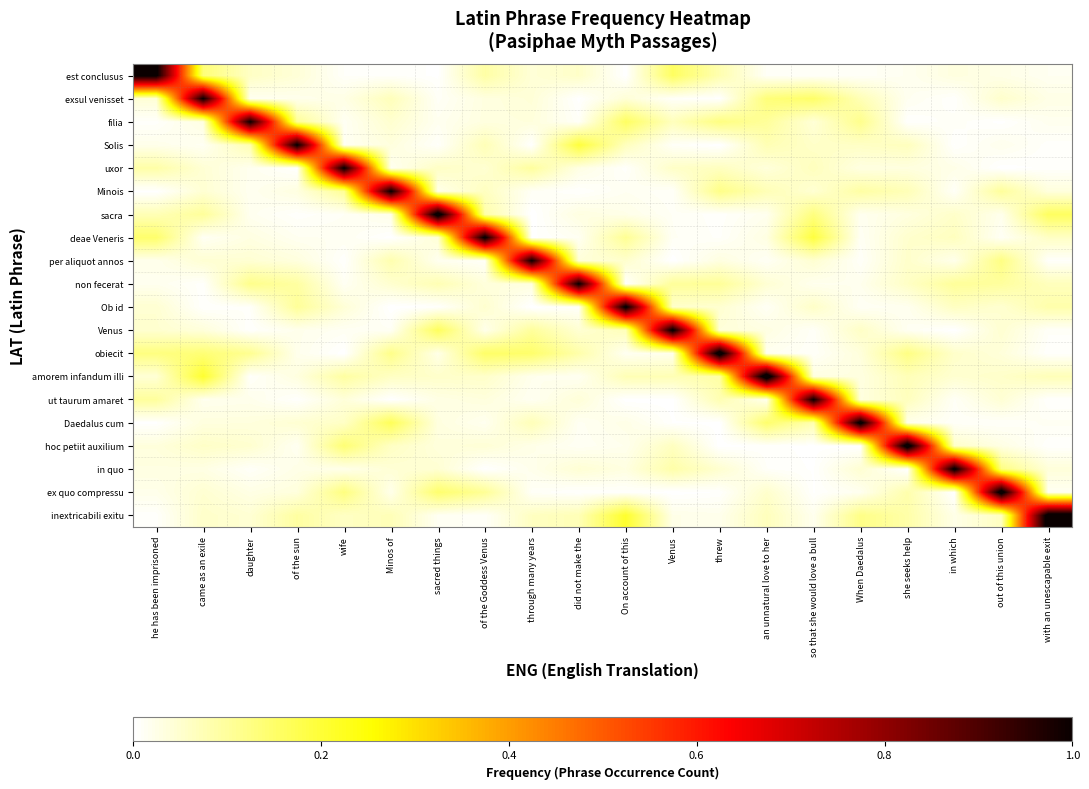

Reading right to left, extract all data points from this chart.

est conclusus: with an unescapable exit=0.0	out of this union=0.0	in which=0.0	she seeks help=0.0	When Daedalus=0.0	so that she would love a bull=0.0	an unnatural love to her=0.0	threw=0.1	Venus=0.2	On account of this=0.0	did not make the=0.1	through many years=0.0	of the Goddess Venus=0.1	sacred things=0.0	Minos of=0.0	wife=0.0	of the sun=0.0	daughter=0.1	came as an exile=0.1	he has been imprisoned=1.0
exsul venisset: with an unescapable exit=0.0	out of this union=0.1	in which=0.0	she seeks help=0.0	When Daedalus=0.1	so that she would love a bull=0.2	an unnatural love to her=0.1	threw=0.0	Venus=0.0	On account of this=0.0	did not make the=0.0	through many years=0.0	of the Goddess Venus=0.0	sacred things=0.0	Minos of=0.1	wife=0.0	of the sun=0.0	daughter=0.0	came as an exile=1.0	he has been imprisoned=0.0
filia: with an unescapable exit=0.0	out of this union=0.0	in which=0.0	she seeks help=0.0	When Daedalus=0.1	so that she would love a bull=0.0	an unnatural love to her=0.1	threw=0.1	Venus=0.1	On account of this=0.2	did not make the=0.0	through many years=0.0	of the Goddess Venus=0.0	sacred things=0.0	Minos of=0.0	wife=0.0	of the sun=0.1	daughter=1.0	came as an exile=0.0	he has been imprisoned=0.0
Solis: with an unescapable exit=0.0	out of this union=0.0	in which=0.0	she seeks help=0.1	When Daedalus=0.1	so that she would love a bull=0.1	an unnatural love to her=0.1	threw=0.0	Venus=0.0	On account of this=0.1	did not make the=0.2	through many years=0.0	of the Goddess Venus=0.1	sacred things=0.0	Minos of=0.0	wife=0.0	of the sun=1.0	daughter=0.1	came as an exile=0.0	he has been imprisoned=0.0
uxor: with an unescapable exit=0.0	out of this union=0.0	in which=0.0	she seeks help=0.0	When Daedalus=0.0	so that she would love a bull=0.1	an unnatural love to her=0.0	threw=0.1	Venus=0.1	On account of this=0.0	did not make the=0.0	through many years=0.1	of the Goddess Venus=0.0	sacred things=0.1	Minos of=0.0	wife=1.0	of the sun=0.0	daughter=0.0	came as an exile=0.0	he has been imprisoned=0.1
Minois: with an unescapable exit=0.0	out of this union=0.1	in which=0.0	she seeks help=0.1	When Daedalus=0.1	so that she would love a bull=0.0	an unnatural love to her=0.1	threw=0.1	Venus=0.0	On account of this=0.0	did not make the=0.0	through many years=0.0	of the Goddess Venus=0.1	sacred things=0.0	Minos of=1.0	wife=0.1	of the sun=0.0	daughter=0.0	came as an exile=0.0	he has been imprisoned=0.0
sacra: with an unescapable exit=0.2	out of this union=0.0	in which=0.1	she seeks help=0.0	When Daedalus=0.0	so that she would love a bull=0.1	an unnatural love to her=0.0	threw=0.0	Venus=0.0	On account of this=0.0	did not make the=0.0	through many years=0.0	of the Goddess Venus=0.1	sacred things=1.1	Minos of=0.0	wife=0.0	of the sun=0.0	daughter=0.0	came as an exile=0.1	he has been imprisoned=0.1
deae Veneris: with an unescapable exit=0.1	out of this union=0.0	in which=0.1	she seeks help=0.1	When Daedalus=0.0	so that she would love a bull=0.2	an unnatural love to her=0.0	threw=0.0	Venus=0.0	On account of this=0.1	did not make the=0.0	through many years=0.0	of the Goddess Venus=1.0	sacred things=0.0	Minos of=0.0	wife=0.0	of the sun=0.0	daughter=0.0	came as an exile=0.0	he has been imprisoned=0.1
per aliquot annos: with an unescapable exit=0.0	out of this union=0.1	in which=0.0	she seeks help=0.1	When Daedalus=0.0	so that she would love a bull=0.0	an unnatural love to her=0.0	threw=0.0	Venus=0.0	On account of this=0.1	did not make the=0.0	through many years=1.0	of the Goddess Venus=0.0	sacred things=0.0	Minos of=0.1	wife=0.0	of the sun=0.0	daughter=0.0	came as an exile=0.0	he has been imprisoned=0.0
non fecerat: with an unescapable exit=0.1	out of this union=0.1	in which=0.1	she seeks help=0.1	When Daedalus=0.0	so that she would love a bull=0.0	an unnatural love to her=0.0	threw=0.1	Venus=0.1	On account of this=0.0	did not make the=1.0	through many years=0.0	of the Goddess Venus=0.0	sacred things=0.1	Minos of=0.0	wife=0.0	of the sun=0.1	daughter=0.1	came as an exile=0.0	he has been imprisoned=0.0
Ob id: with an unescapable exit=0.1	out of this union=0.0	in which=0.1	she seeks help=0.0	When Daedalus=0.0	so that she would love a bull=0.1	an unnatural love to her=0.0	threw=0.0	Venus=0.1	On account of this=1.0	did not make the=0.0	through many years=0.0	of the Goddess Venus=0.0	sacred things=0.0	Minos of=0.0	wife=0.0	of the sun=0.1	daughter=0.0	came as an exile=0.0	he has been imprisoned=0.0
Venus: with an unescapable exit=0.0	out of this union=0.0	in which=0.0	she seeks help=0.0	When Daedalus=0.1	so that she would love a bull=0.0	an unnatural love to her=0.0	threw=0.0	Venus=1.0	On account of this=0.1	did not make the=0.0	through many years=0.1	of the Goddess Venus=0.0	sacred things=0.2	Minos of=0.0	wife=0.0	of the sun=0.0	daughter=0.0	came as an exile=0.0	he has been imprisoned=0.0
obiecit: with an unescapable exit=0.0	out of this union=0.0	in which=0.1	she seeks help=0.1	When Daedalus=0.0	so that she would love a bull=0.0	an unnatural love to her=0.0	threw=1.1	Venus=0.0	On account of this=0.0	did not make the=0.1	through many years=0.1	of the Goddess Venus=0.2	sacred things=0.0	Minos of=0.1	wife=0.0	of the sun=0.0	daughter=0.1	came as an exile=0.1	he has been imprisoned=0.1
amorem infandum illi: with an unescapable exit=0.1	out of this union=0.1	in which=0.0	she seeks help=0.1	When Daedalus=0.0	so that she would love a bull=0.0	an unnatural love to her=1.1	threw=0.1	Venus=0.1	On account of this=0.1	did not make the=0.0	through many years=0.0	of the Goddess Venus=0.1	sacred things=0.1	Minos of=0.1	wife=0.1	of the sun=0.0	daughter=0.0	came as an exile=0.2	he has been imprisoned=0.0
ut taurum amaret: with an unescapable exit=0.0	out of this union=0.0	in which=0.0	she seeks help=0.1	When Daedalus=0.0	so that she would love a bull=1.0	an unnatural love to her=0.0	threw=0.1	Venus=0.0	On account of this=0.0	did not make the=0.0	through many years=0.0	of the Goddess Venus=0.0	sacred things=0.0	Minos of=0.0	wife=0.0	of the sun=0.0	daughter=0.0	came as an exile=0.0	he has been imprisoned=0.1
Daedalus cum: with an unescapable exit=0.0	out of this union=0.0	in which=0.0	she seeks help=0.0	When Daedalus=1.1	so that she would love a bull=0.1	an unnatural love to her=0.1	threw=0.0	Venus=0.0	On account of this=0.0	did not make the=0.0	through many years=0.1	of the Goddess Venus=0.0	sacred things=0.0	Minos of=0.2	wife=0.1	of the sun=0.0	daughter=0.0	came as an exile=0.0	he has been imprisoned=0.0
hoc petiit auxilium: with an unescapable exit=0.0	out of this union=0.0	in which=0.1	she seeks help=1.1	When Daedalus=0.0	so that she would love a bull=0.0	an unnatural love to her=0.0	threw=0.0	Venus=0.1	On account of this=0.0	did not make the=0.0	through many years=0.0	of the Goddess Venus=0.0	sacred things=0.0	Minos of=0.1	wife=0.1	of the sun=0.0	daughter=0.0	came as an exile=0.1	he has been imprisoned=0.0
in quo: with an unescapable exit=0.0	out of this union=0.1	in which=1.0	she seeks help=0.0	When Daedalus=0.0	so that she would love a bull=0.0	an unnatural love to her=0.0	threw=0.0	Venus=0.1	On account of this=0.0	did not make the=0.0	through many years=0.0	of the Goddess Venus=0.0	sacred things=0.0	Minos of=0.0	wife=0.0	of the sun=0.0	daughter=0.0	came as an exile=0.0	he has been imprisoned=0.0
ex quo compressu: with an unescapable exit=0.0	out of this union=1.1	in which=0.0	she seeks help=0.1	When Daedalus=0.0	so that she would love a bull=0.0	an unnatural love to her=0.1	threw=0.0	Venus=0.0	On account of this=0.0	did not make the=0.0	through many years=0.0	of the Goddess Venus=0.1	sacred things=0.1	Minos of=0.0	wife=0.1	of the sun=0.0	daughter=0.0	came as an exile=0.0	he has been imprisoned=0.0
inextricabili exitu: with an unescapable exit=1.1	out of this union=0.1	in which=0.0	she seeks help=0.1	When Daedalus=0.1	so that she would love a bull=0.0	an unnatural love to her=0.1	threw=0.0	Venus=0.0	On account of this=0.2	did not make the=0.1	through many years=0.1	of the Goddess Venus=0.0	sacred things=0.0	Minos of=0.1	wife=0.1	of the sun=0.1	daughter=0.0	came as an exile=0.1	he has been imprisoned=0.0